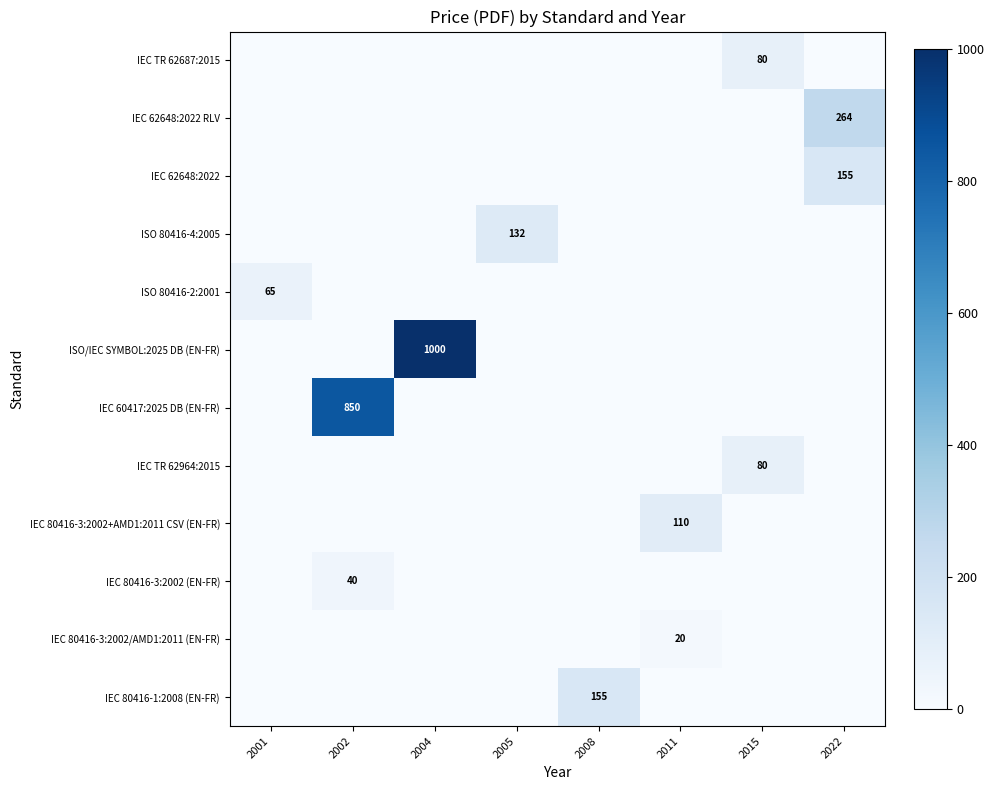

At which category is the sum across all series the highest?

2004